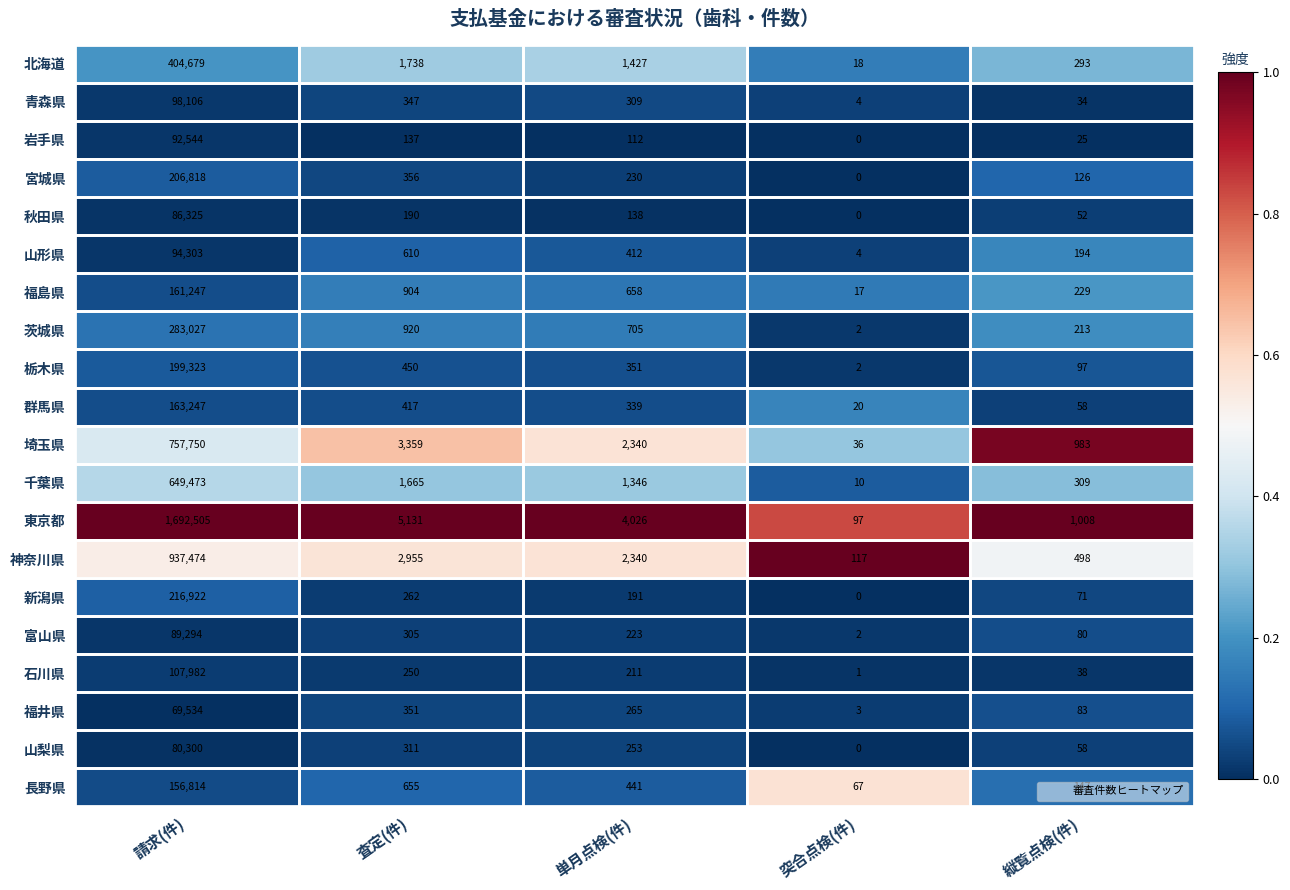

Which series changed the most between 査定(件) and 突合点検(件)?

東京都